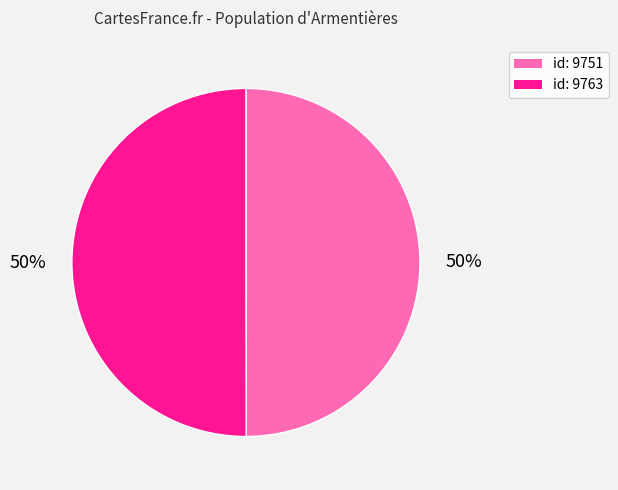

Is it true that id: 9751 is 50% of the pie?

True